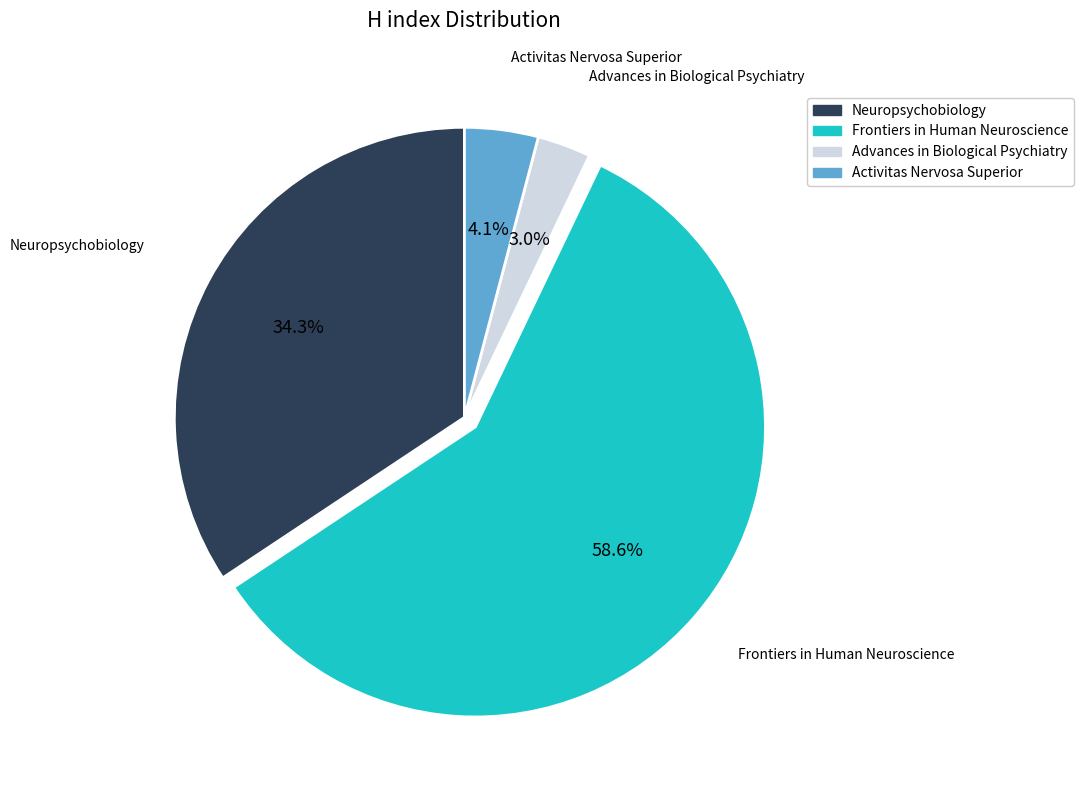

How many slices are in this pie chart?

4